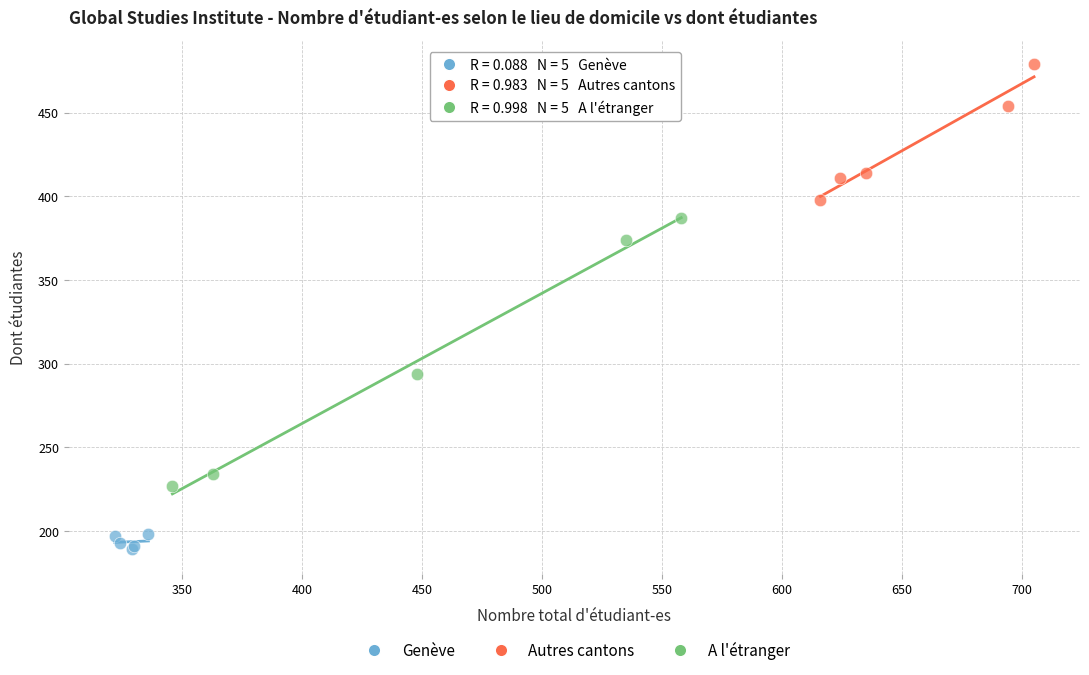

Which series reaches the minimum Y coordinate?

Genève